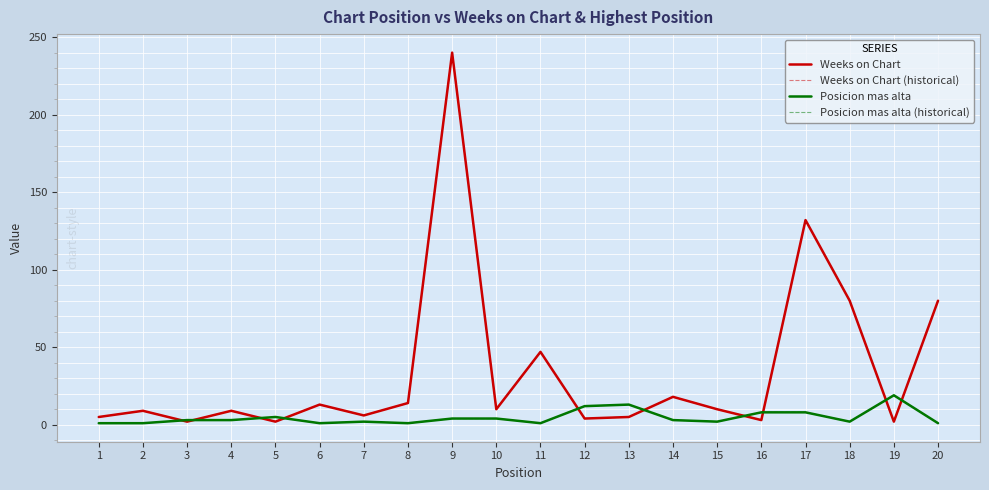

List the series in order of their peak value, highest first.

Weeks on Chart, Weeks on Chart (historical), Posicion mas alta, Posicion mas alta (historical)